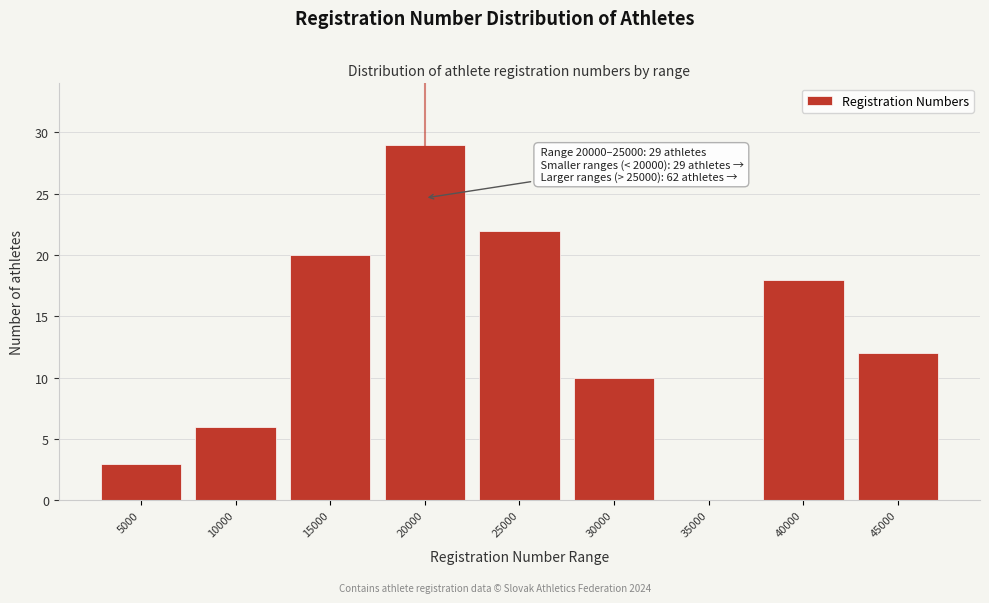

Reading left to right, extract all data points from this chart.

5000=3	10000=6	15000=20	20000=29	25000=22	30000=10	35000=0	40000=18	45000=12